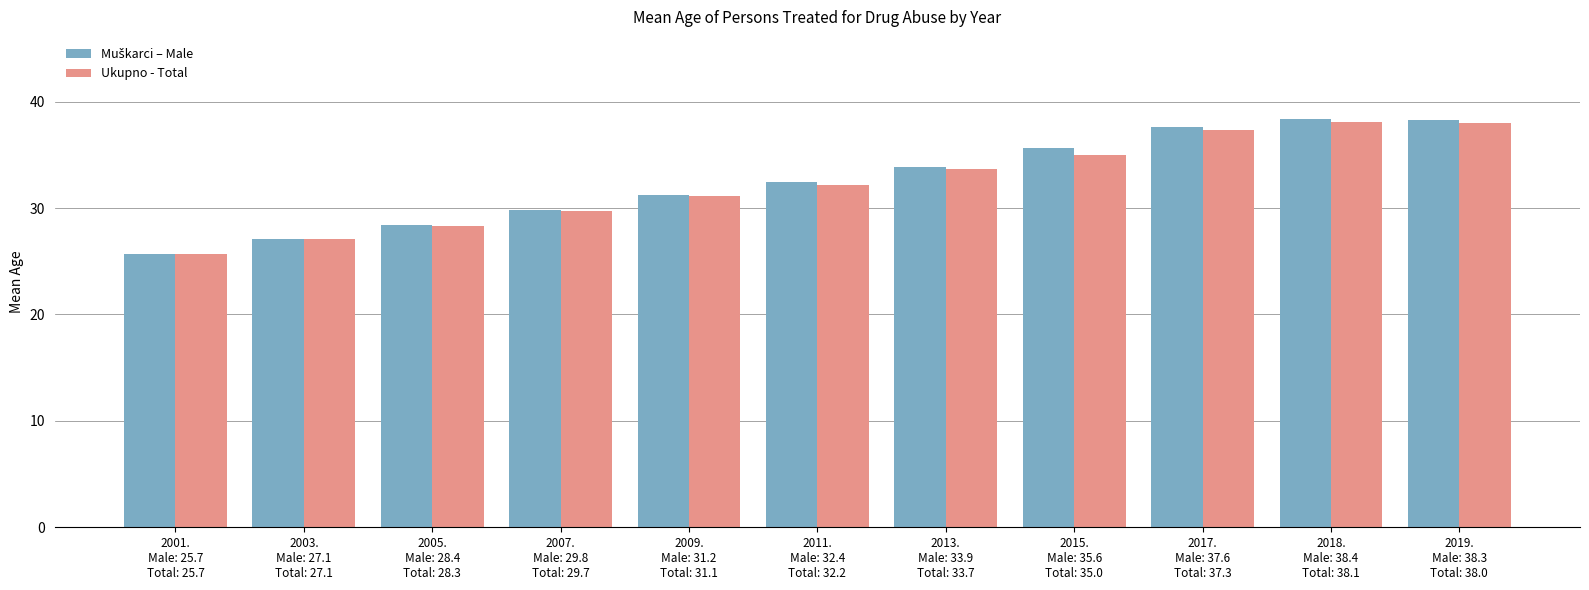

The value of Ukupno - Total at 2018.
Male: 38.4
Total: 38.1 is 14.2. True or false?

False